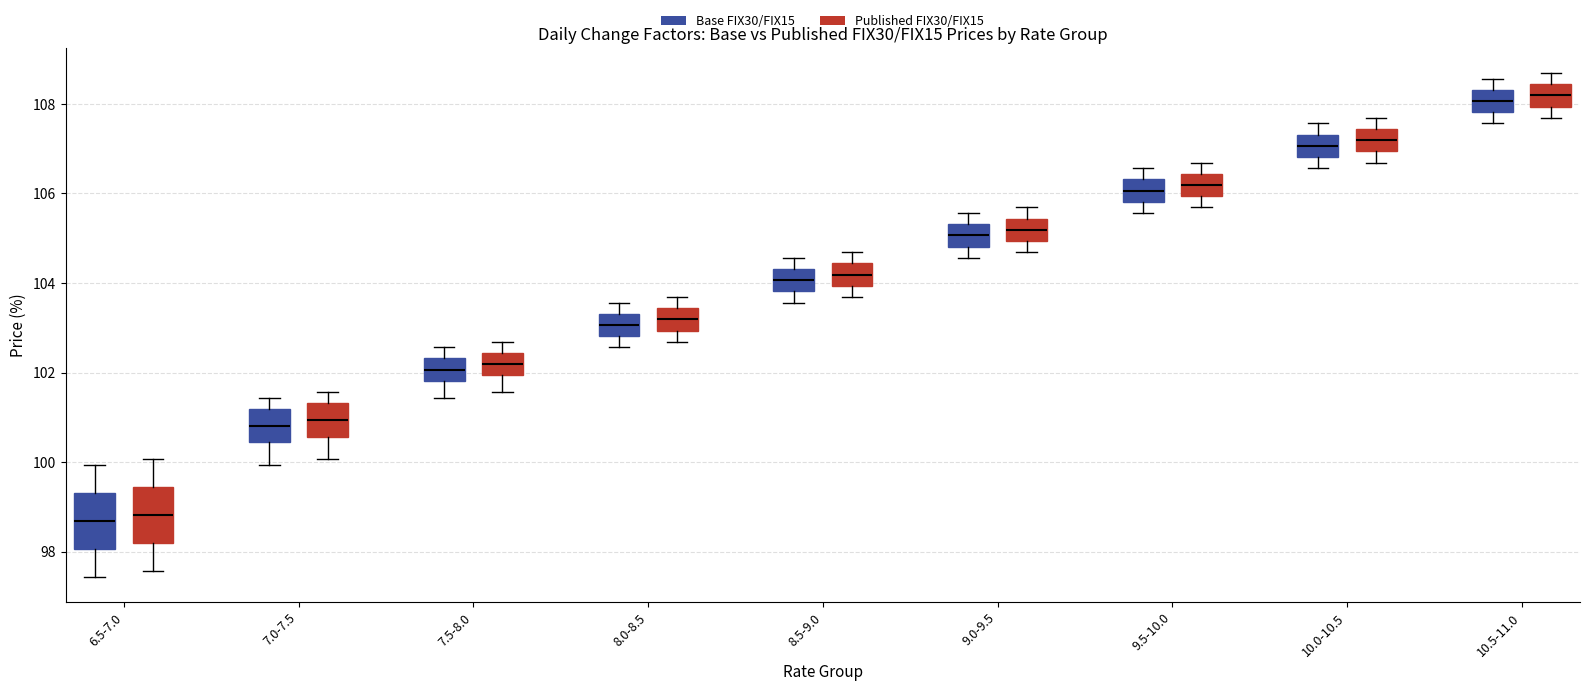

Where does the lower whisker of the box for 9.5-10.0 (Published FIX30/FIX15) end on the y-axis? The values are not printed on the chart, so give them approximately, as read against the axis.

105.6